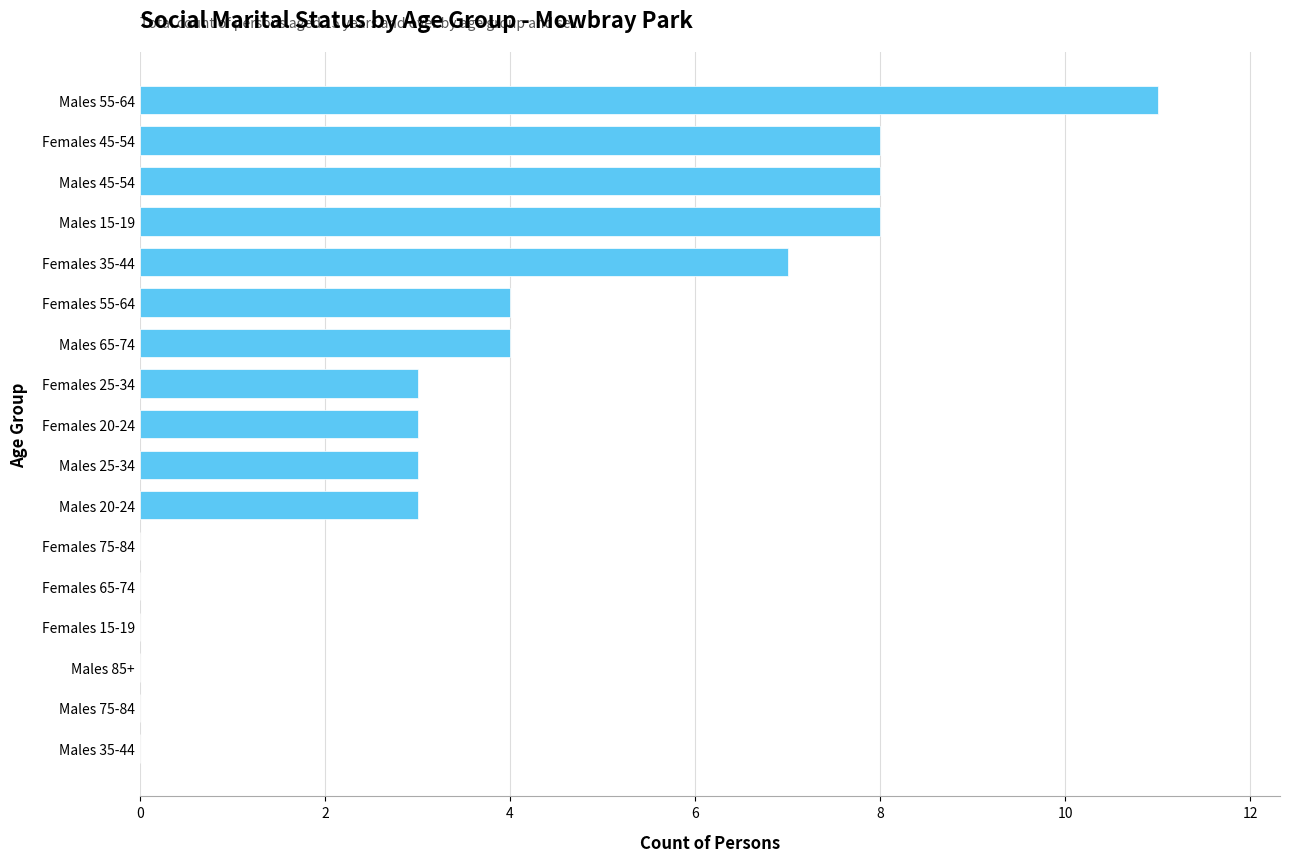

What is the sum of all values?

62